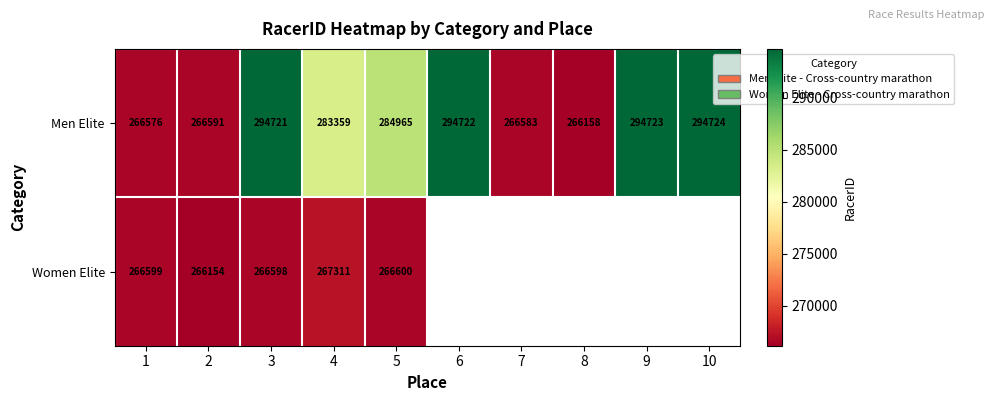

True or false: Men Elite has a value of 378434.2 at 4.

False